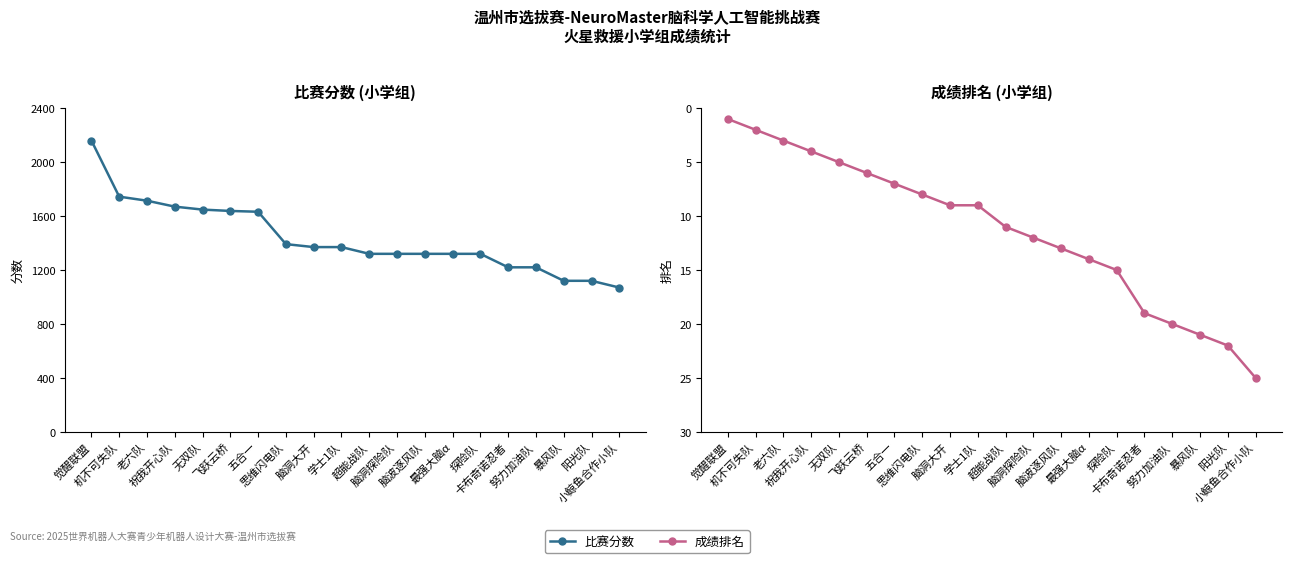

True or false: 比赛分数 and 成绩排名 cross at least once.

False